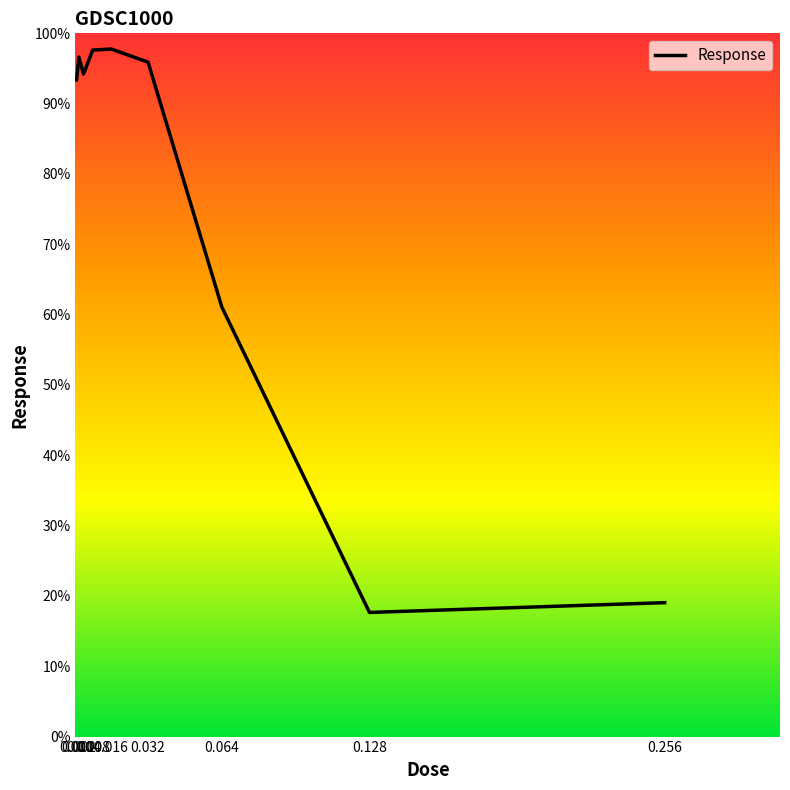

What is the sum of all values?

673.3